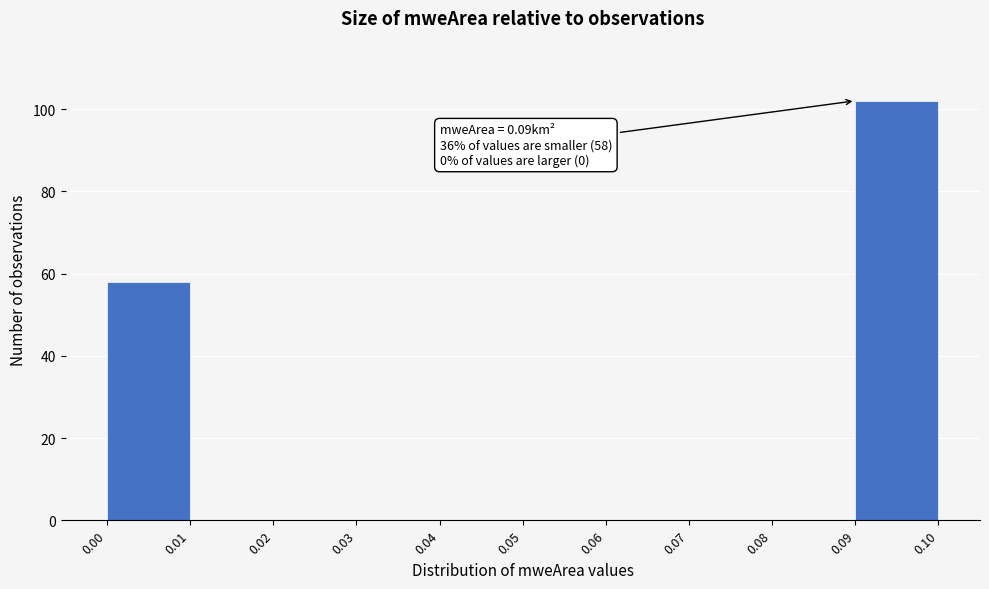

Which range on the x-axis has the tallest bar?

0.09 to 0.10